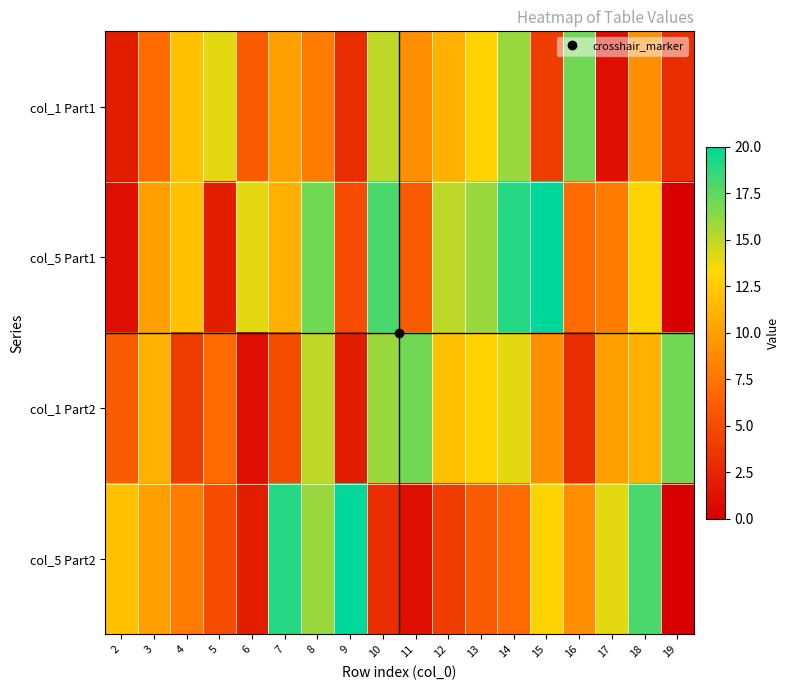

How many categories are shown in the chart?

18